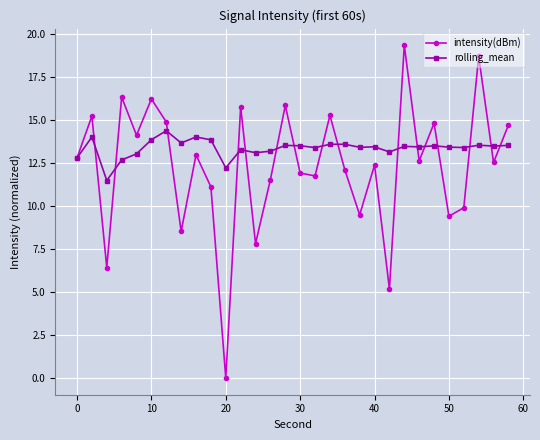

At how many categories does at least one series exceed 8?

30